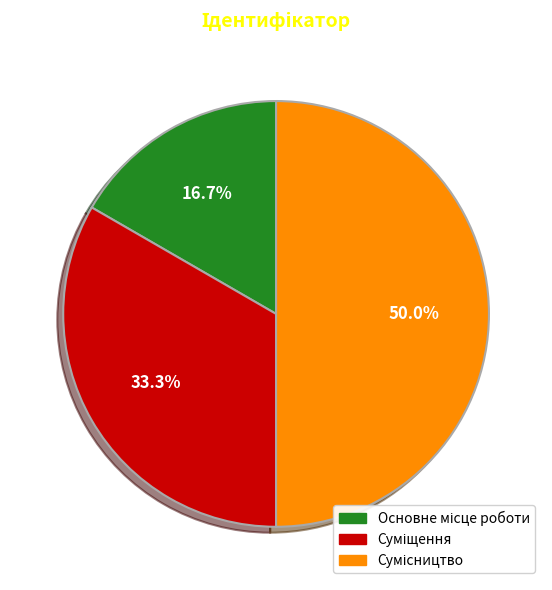

What is the smallest slice in the pie chart?

Основне місце роботи